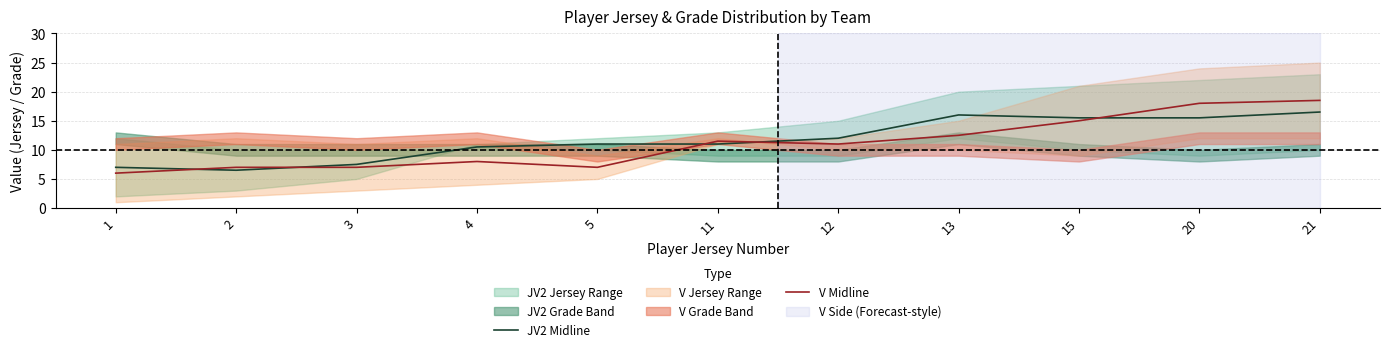

Is this an area chart (filled region under the line)?

No